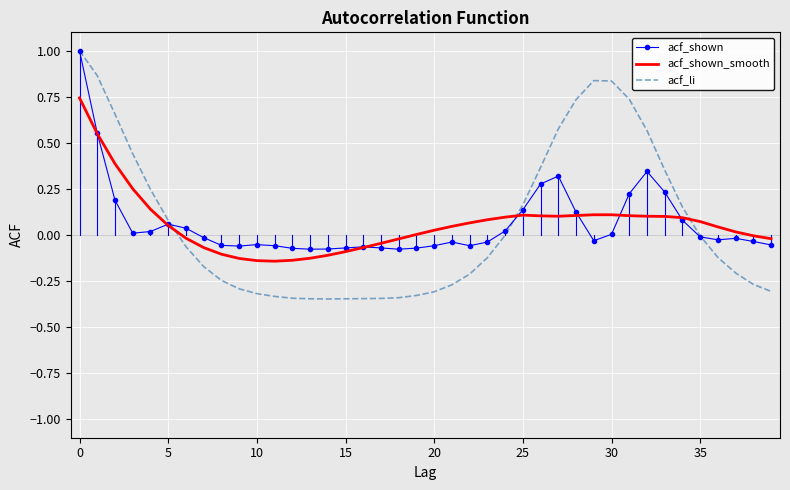

Which series has the widest spread of values?

acf_li